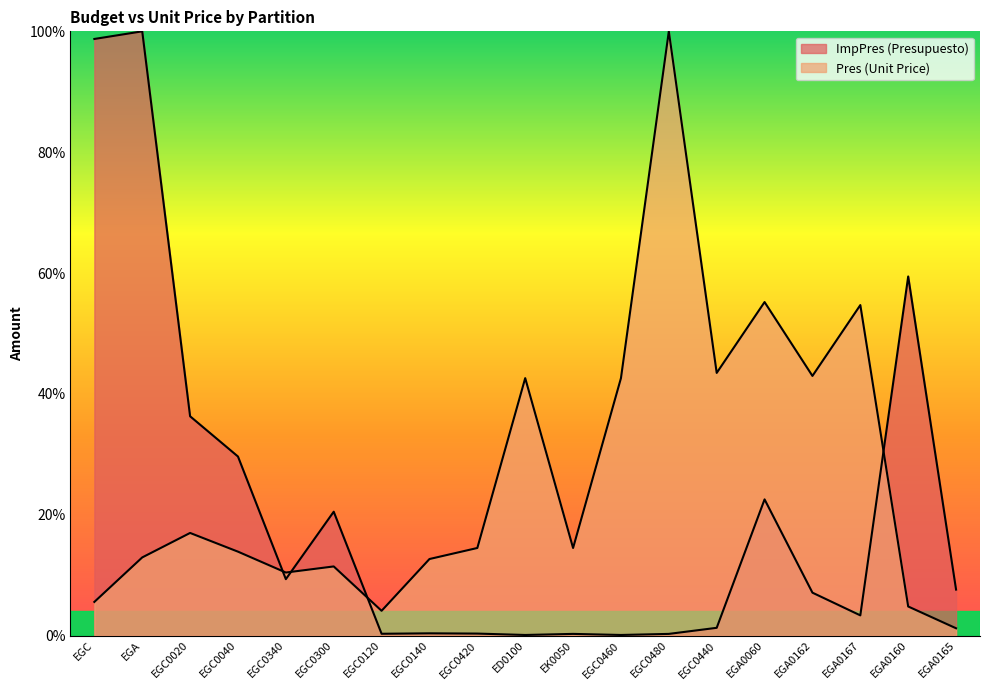

Which has a higher value, EGA or EGC0440?

EGA